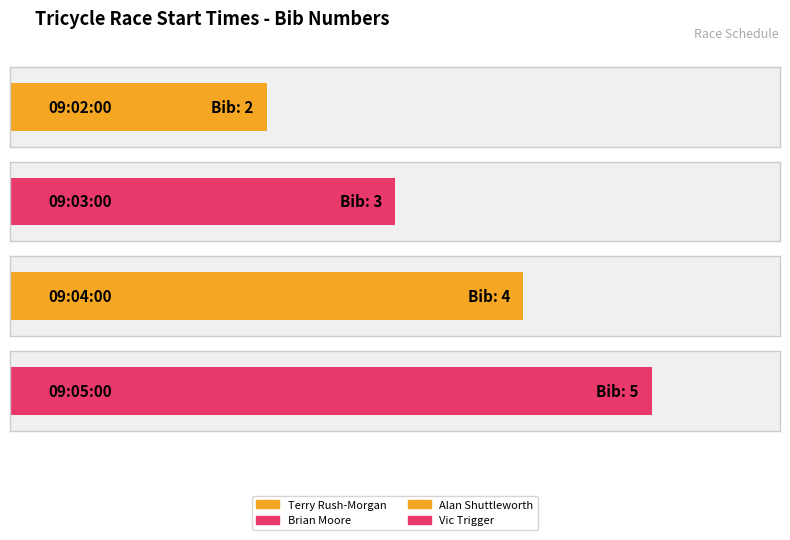

Count the number of values greater than 4.

1